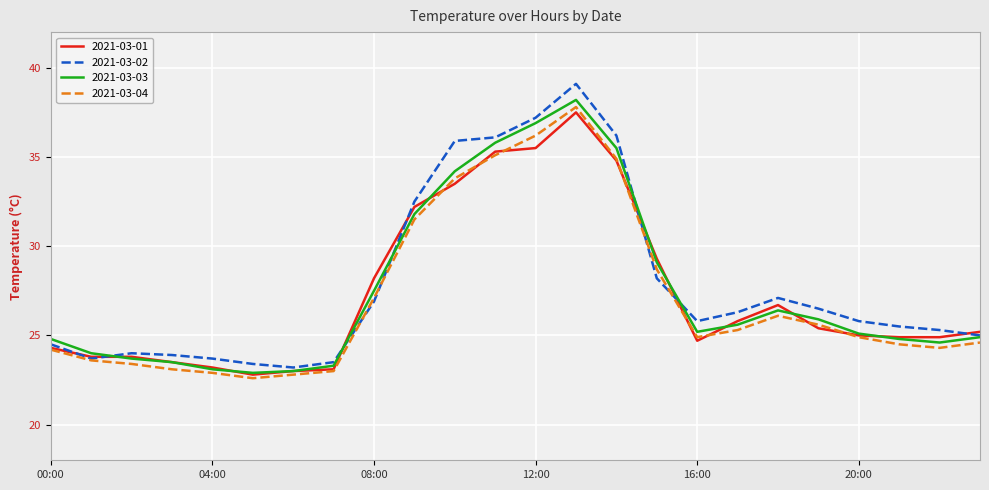

What is the greatest value displayed?

39.1